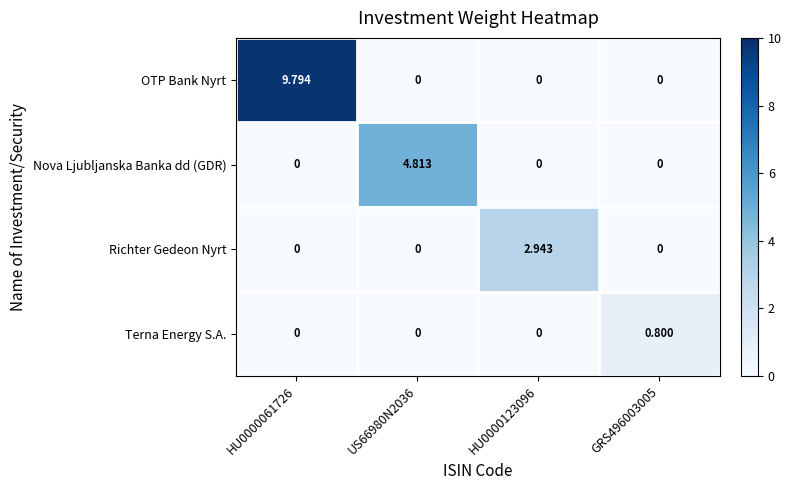

Which series has the largest range (max minus min)?

OTP Bank Nyrt